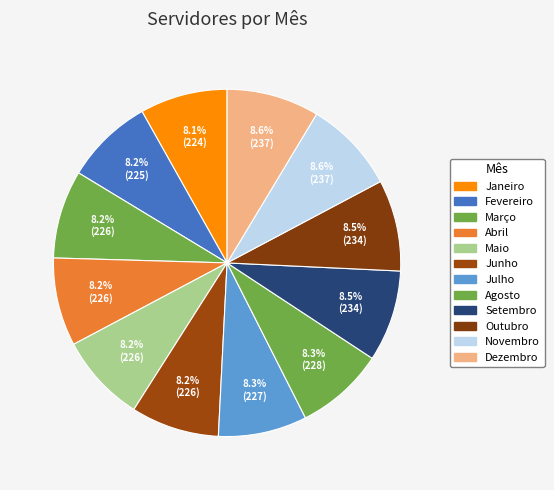

Is there any slice that represents more than half of the pie?

No